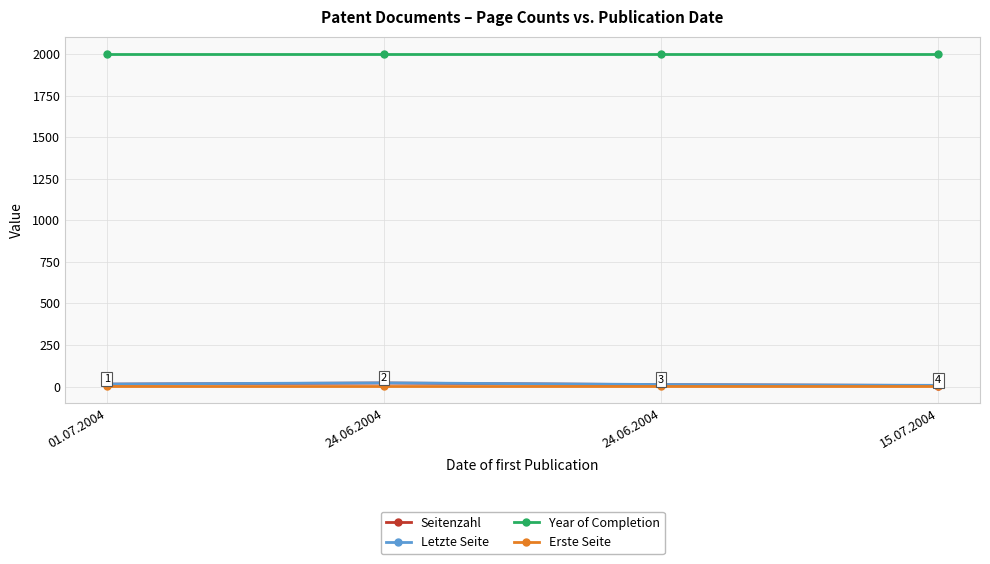

What is the label of the 3rd point from the left?

24.06.2004